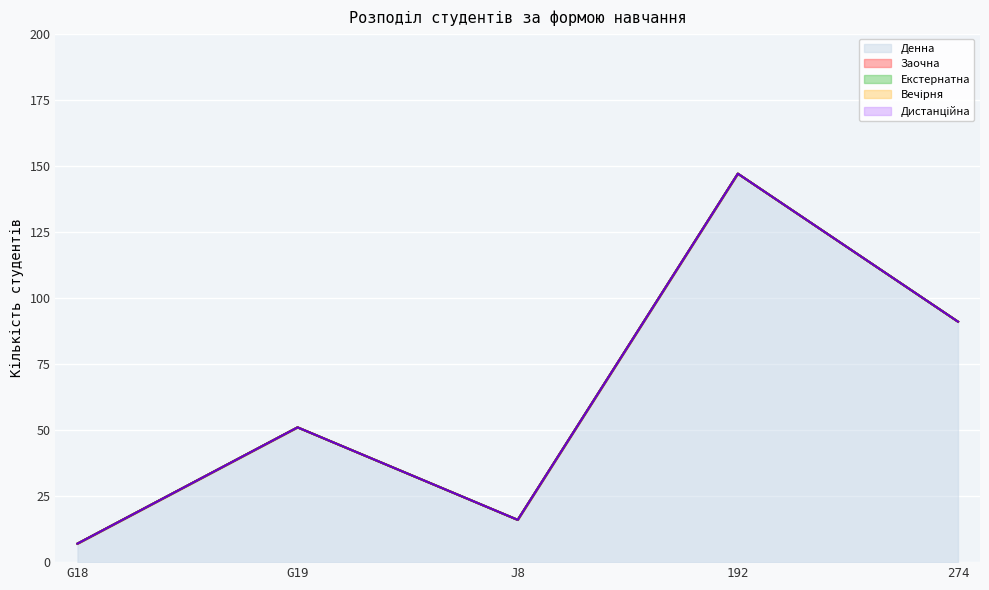

What is the label of the 3rd point from the left?

J8